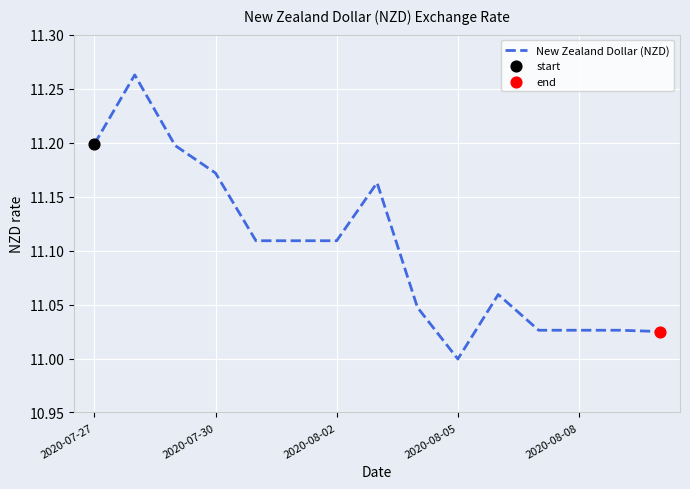

What is the difference between the maximum and minimum values?

0.3